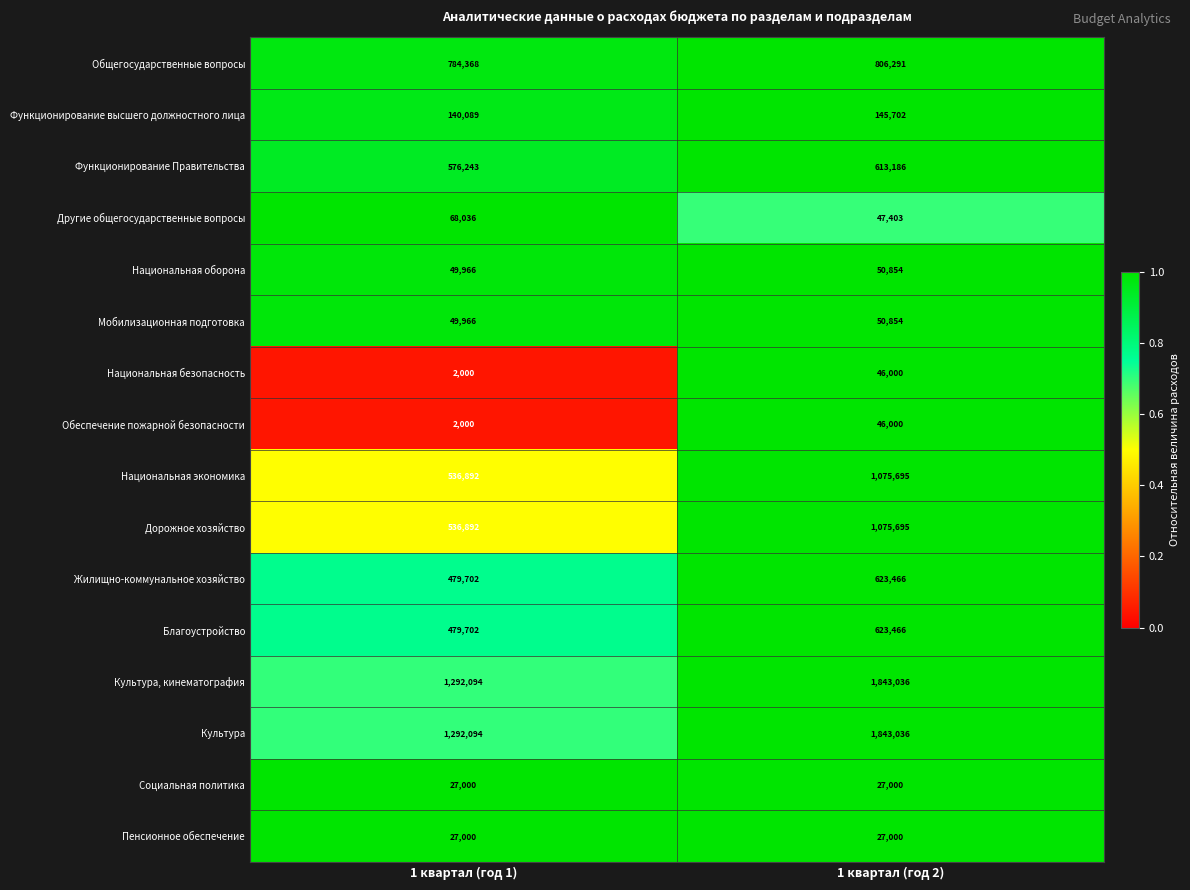

At which category is the sum across all series the highest?

1 квартал (год 2)